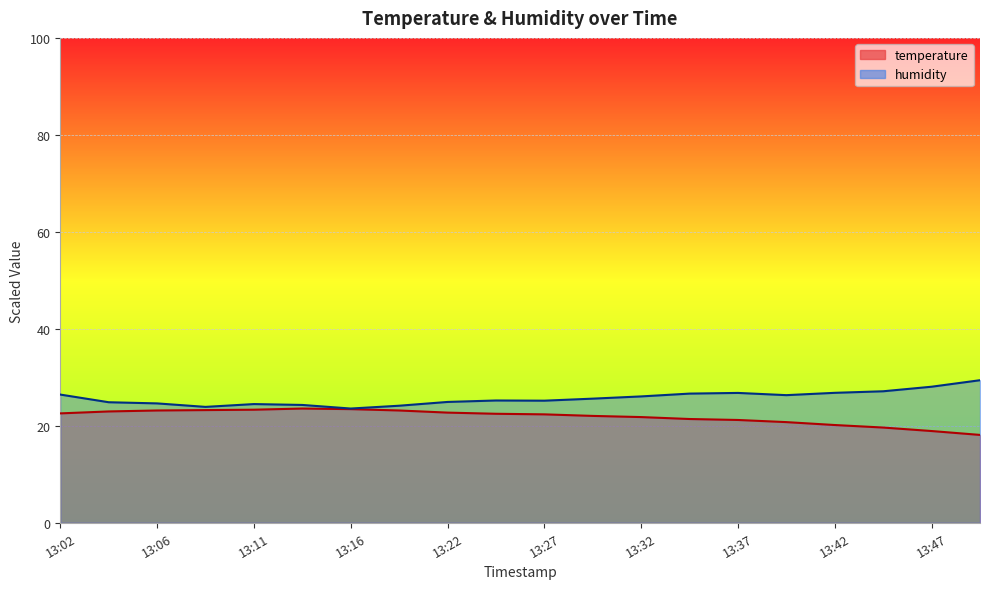

Which category has the lowest value across all series?

13:49